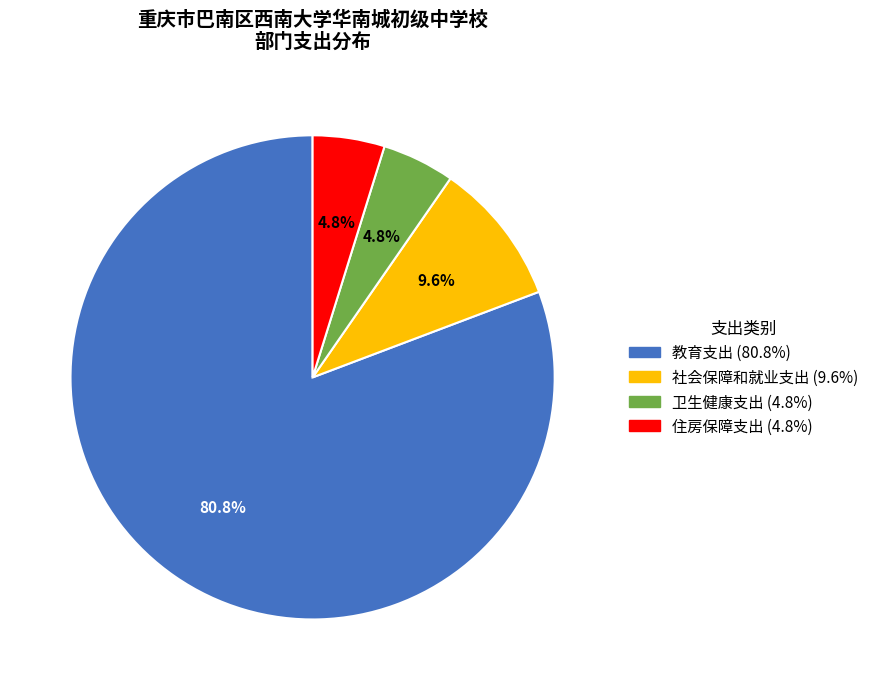

Is it true that 社会保障和就业支出 is 10% of the pie?

True